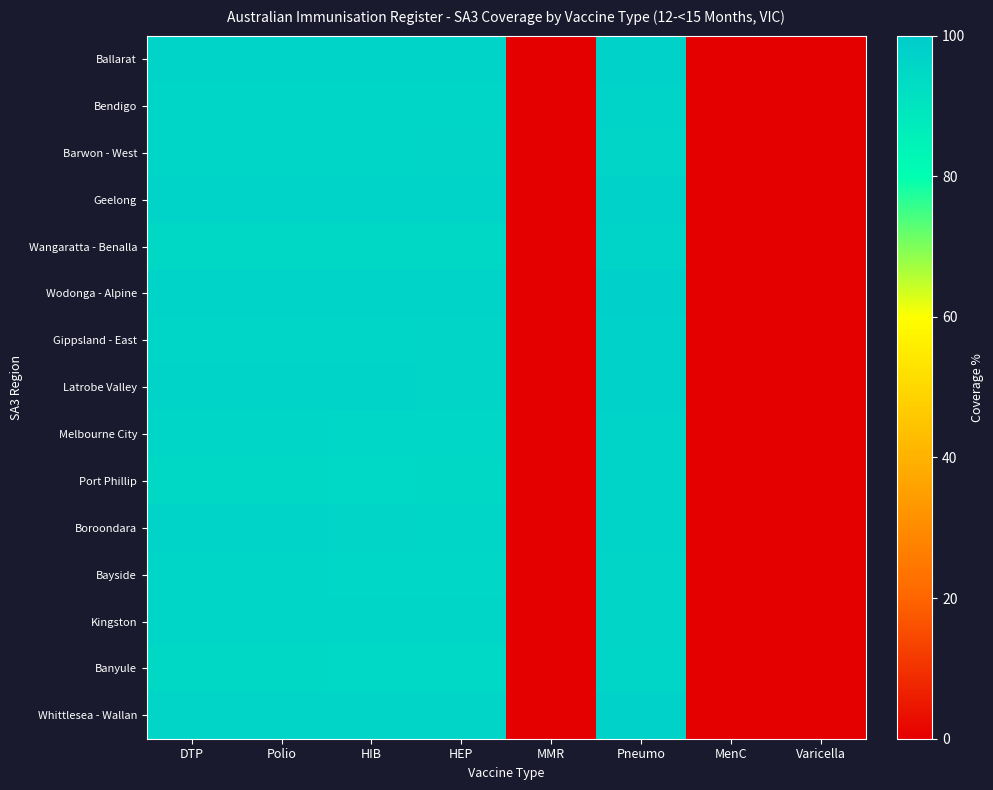

Which series changed the most between MMR and MenC?

Ballarat